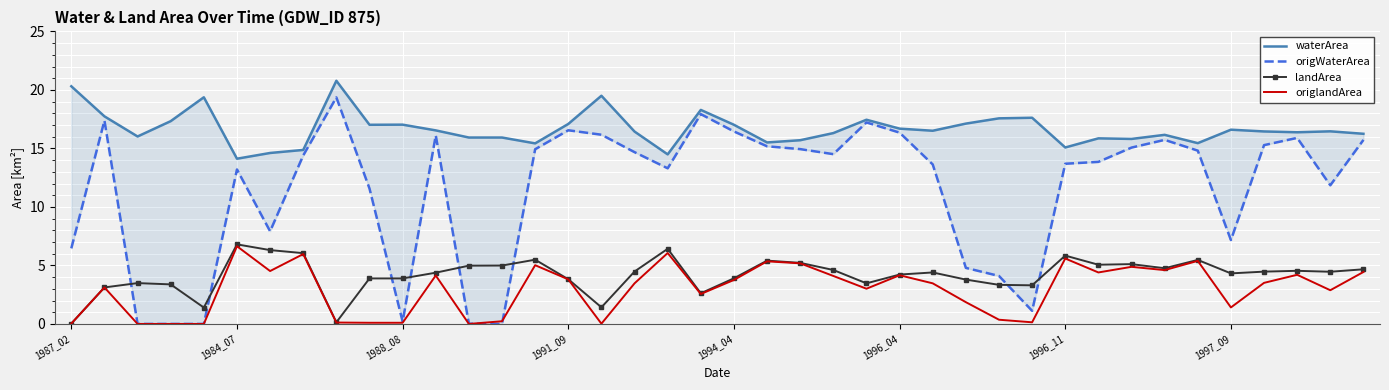

What is the maximum value for landArea?

6.8